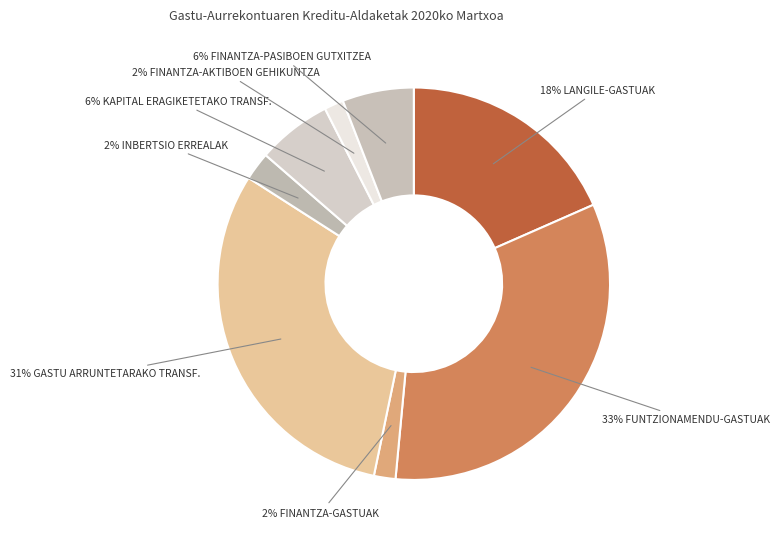

To the nearest percent, what is the difference between the largest and smallest slice percentages?

31%